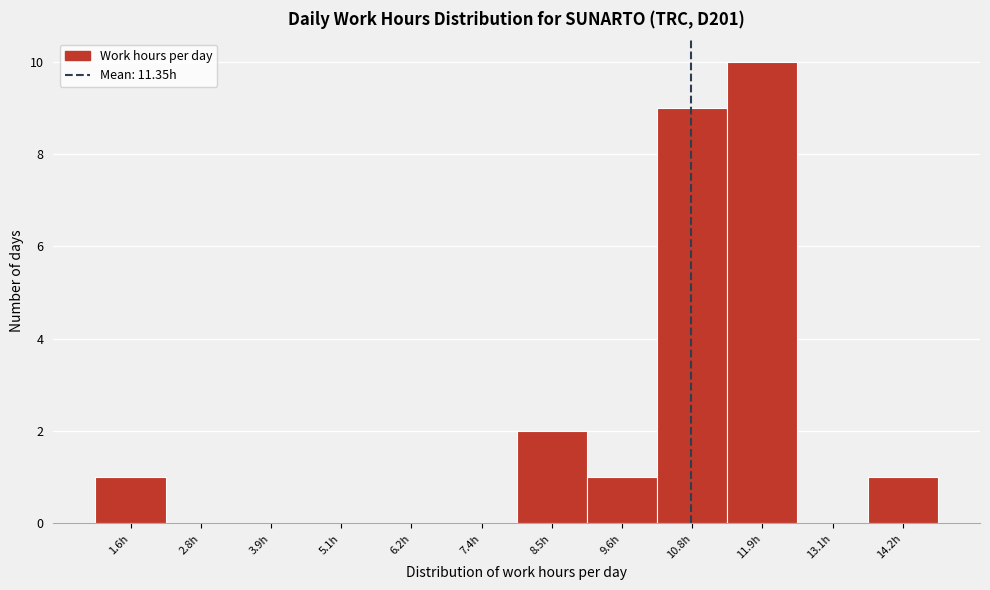

Reading right to left, what are all the values shown in this chart?

14.2h=1	13.1h=0	11.9h=10	10.8h=9	9.6h=1	8.5h=2	7.4h=0	6.2h=0	5.1h=0	3.9h=0	2.8h=0	1.6h=1